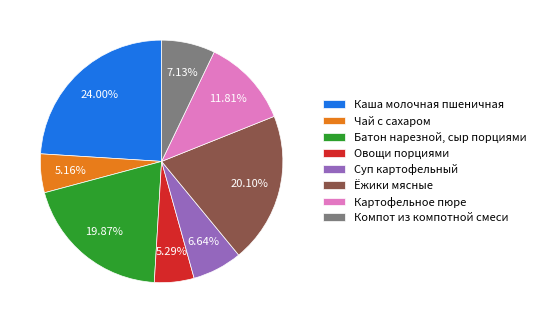

How many slices are in this pie chart?

8